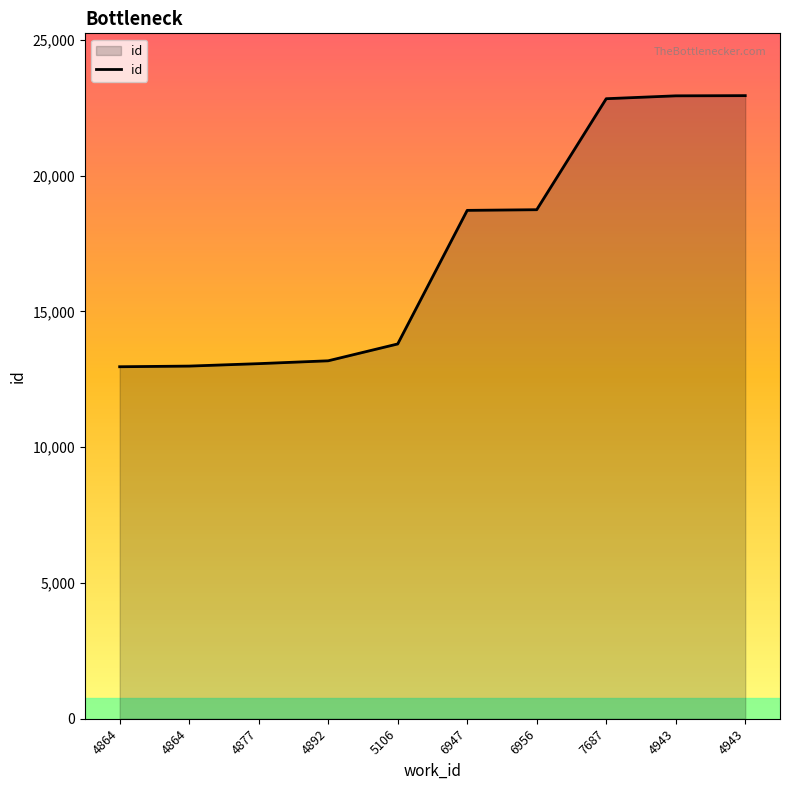

Approximately how many times larger is the value at 4877 compared to 7687?

0.6